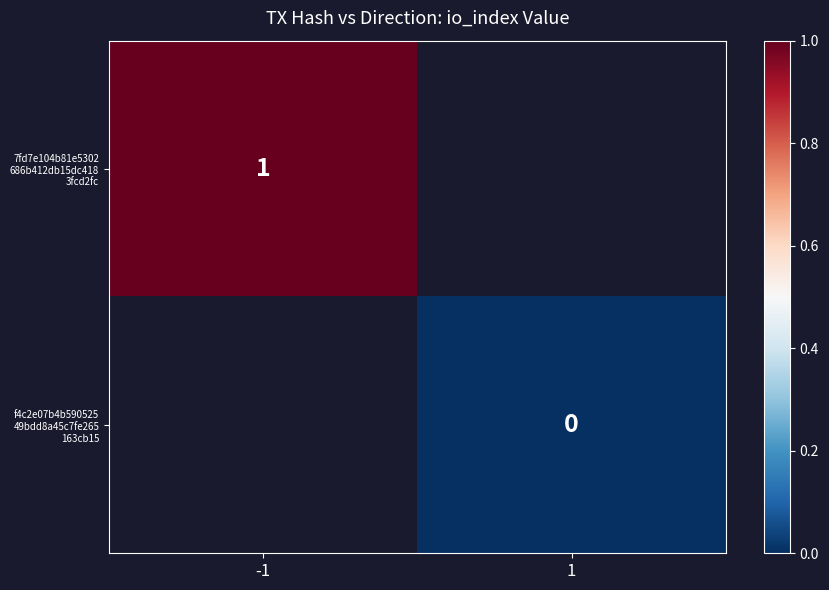

True or false: f4c2e07b4b590525 49bdd8a45c7fe265 163cb15 has a value of 0.0 at 1.

True